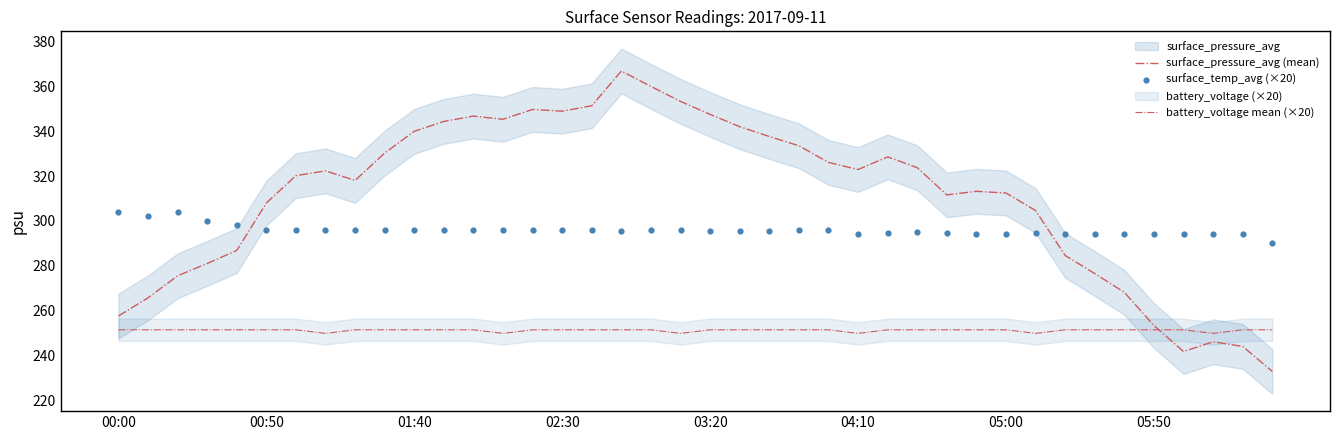

At which category is the sum across all series the highest?

17